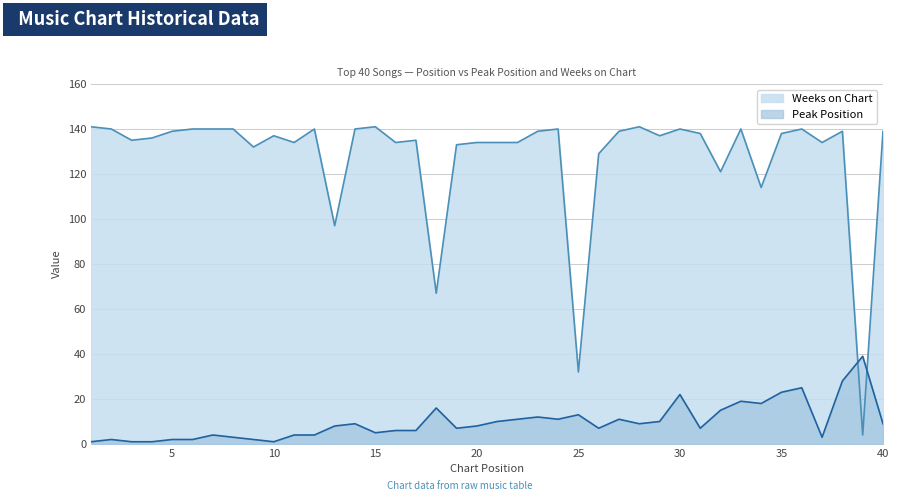

The value of Peak Position at 35 is 23. True or false?

True